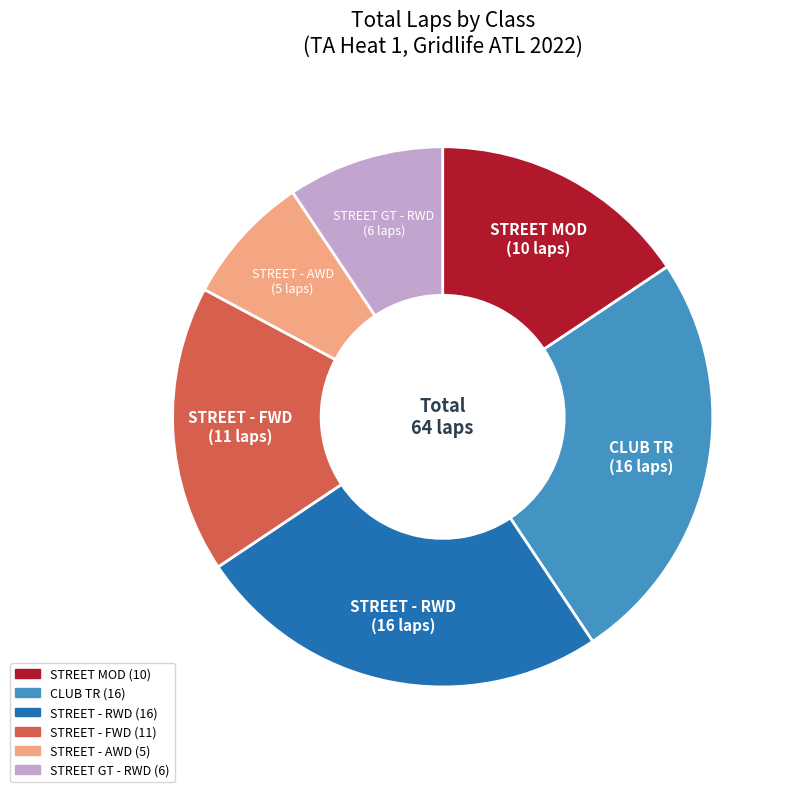

Does any single category account for the majority?

No